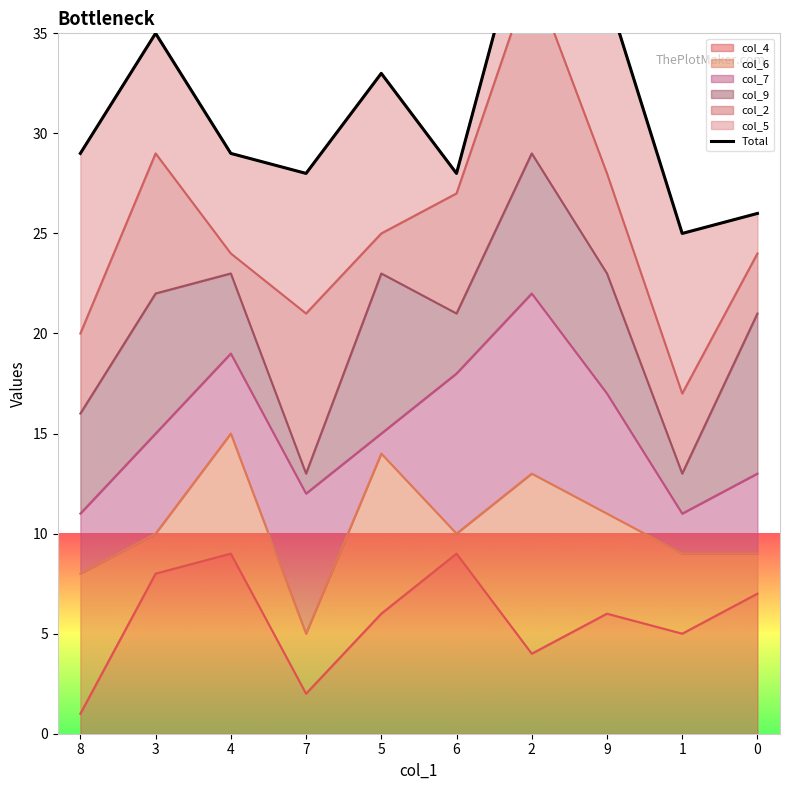

What is the change in value from 9 to 1?

-12